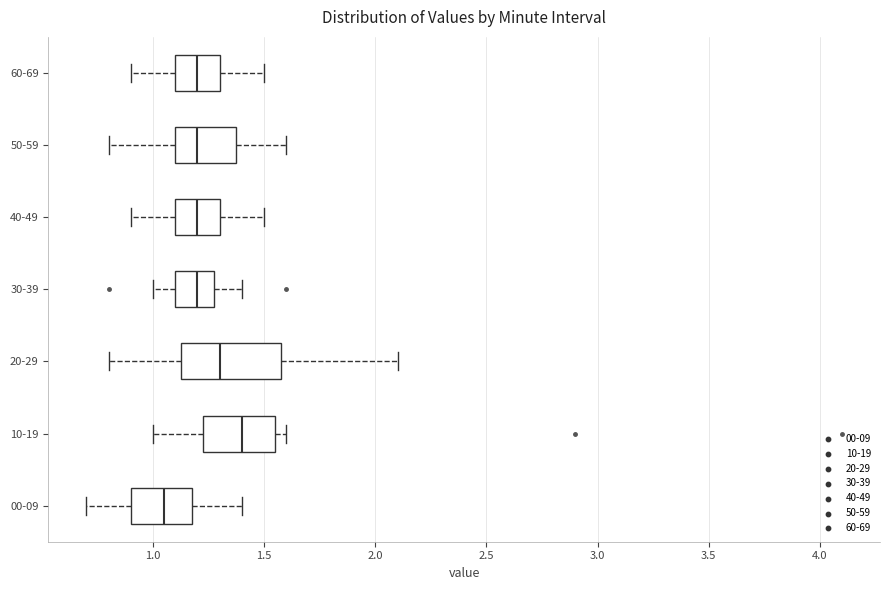

Comparing the boxes themselves (not the whiskers), which one is the widest?

20-29